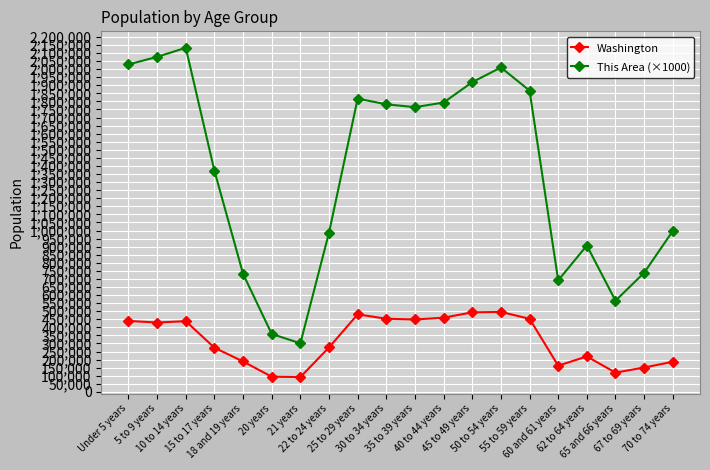

True or false: Washington and This Area (×1000) intersect in this chart.

False